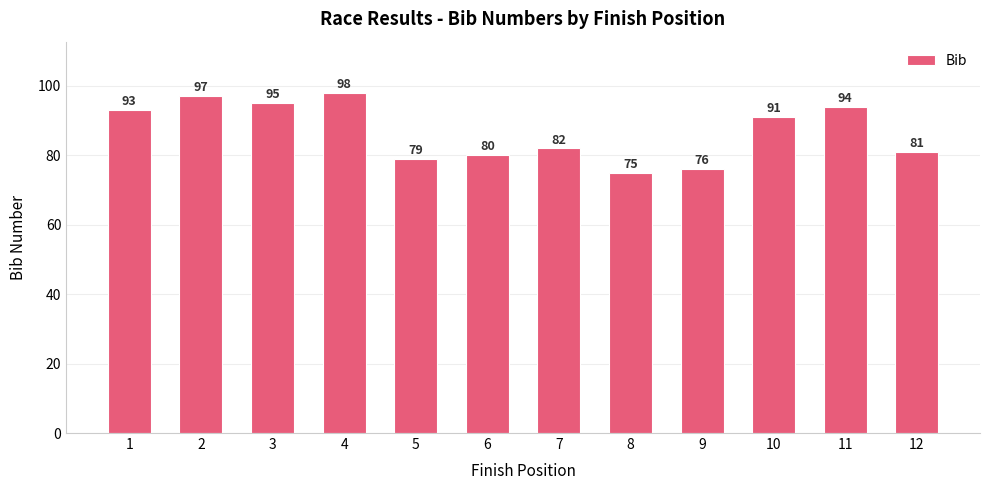

What is the average value?

87